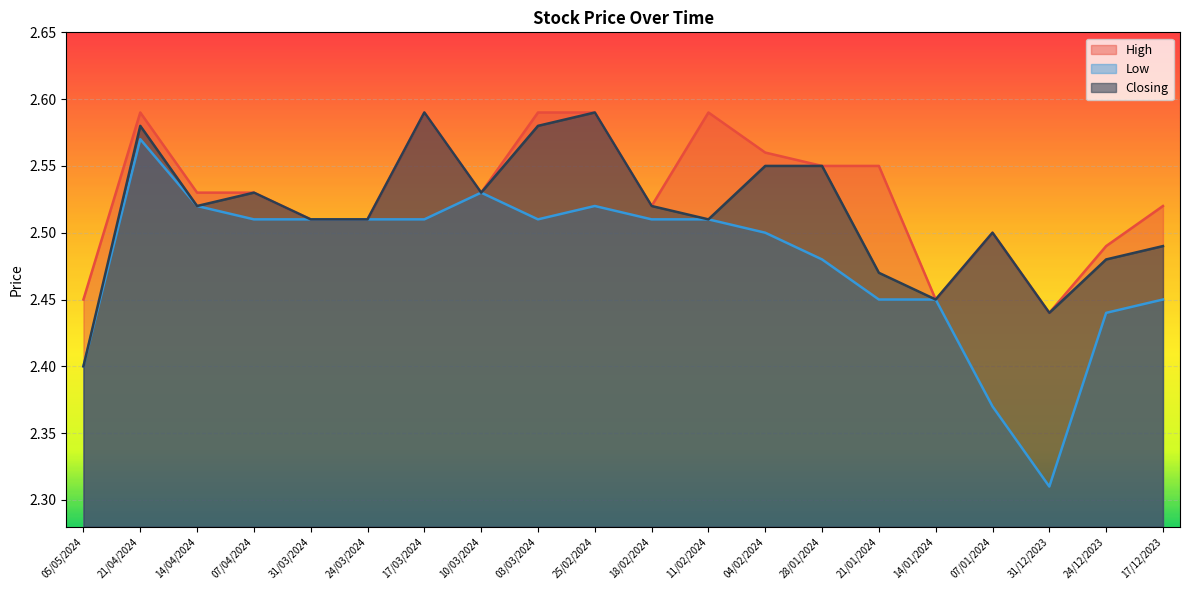

True or false: Closing and Low intersect in this chart.

False